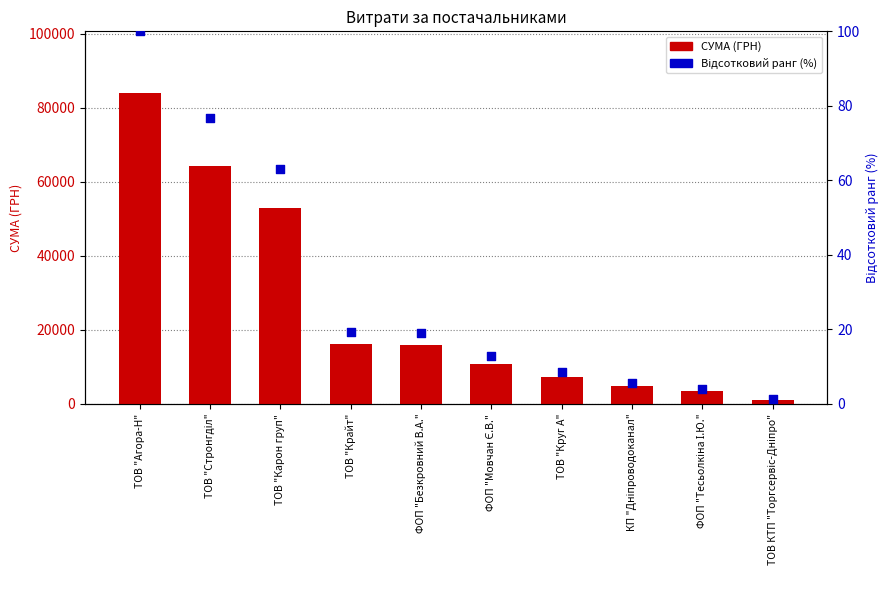

Which series contains the lowest Y value?

Відсотковий ранг